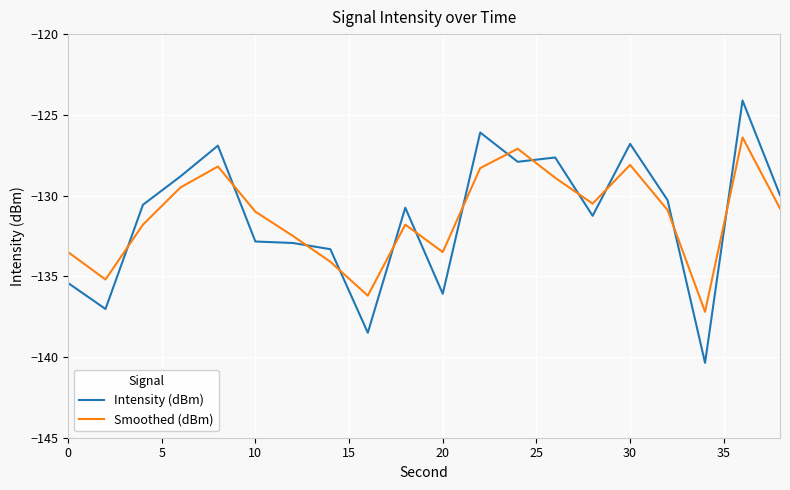

List the series in order of their peak value, lowest first.

Smoothed (dBm), Intensity (dBm)